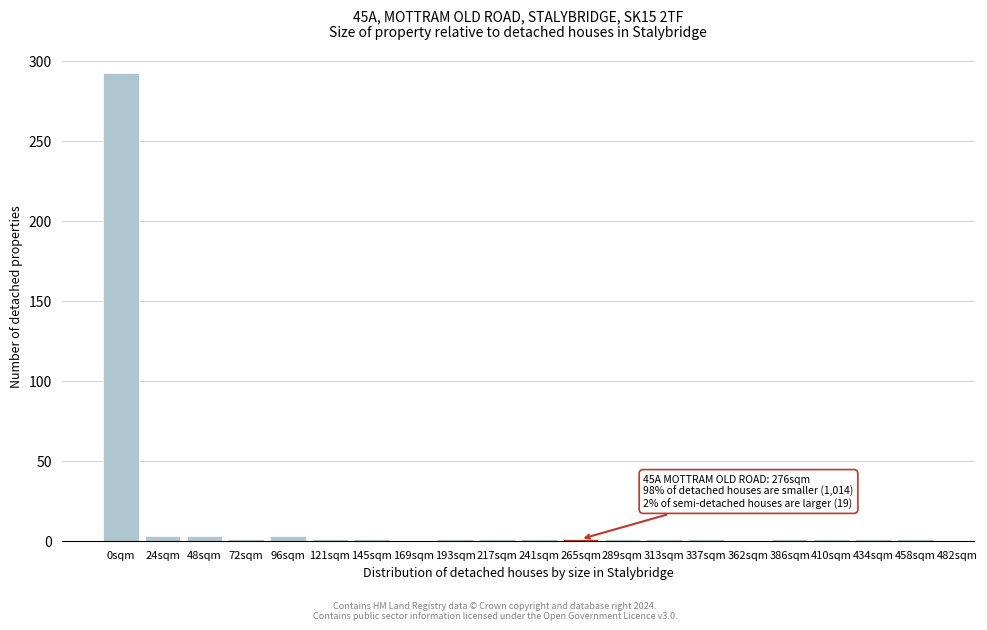

True or false: the data shows 93 at 362sqm.

False